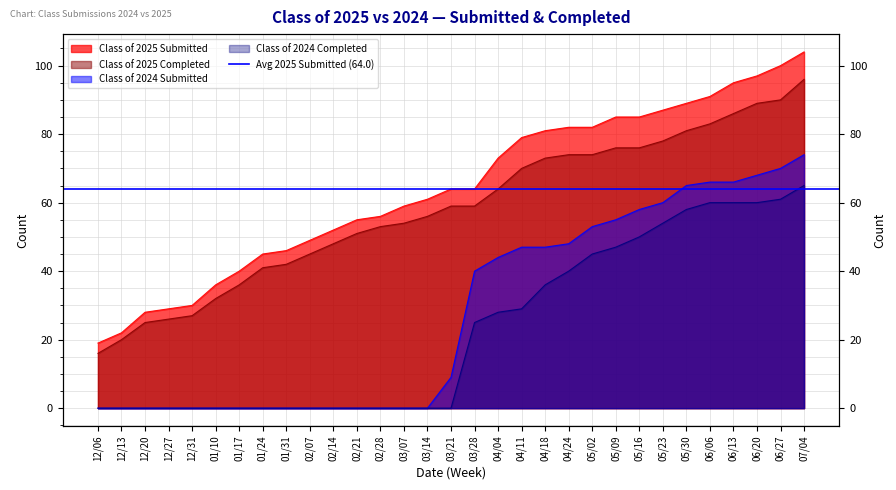

What is the sum of the Class of 2024 Submitted values at 06/13 and 02/28?

66